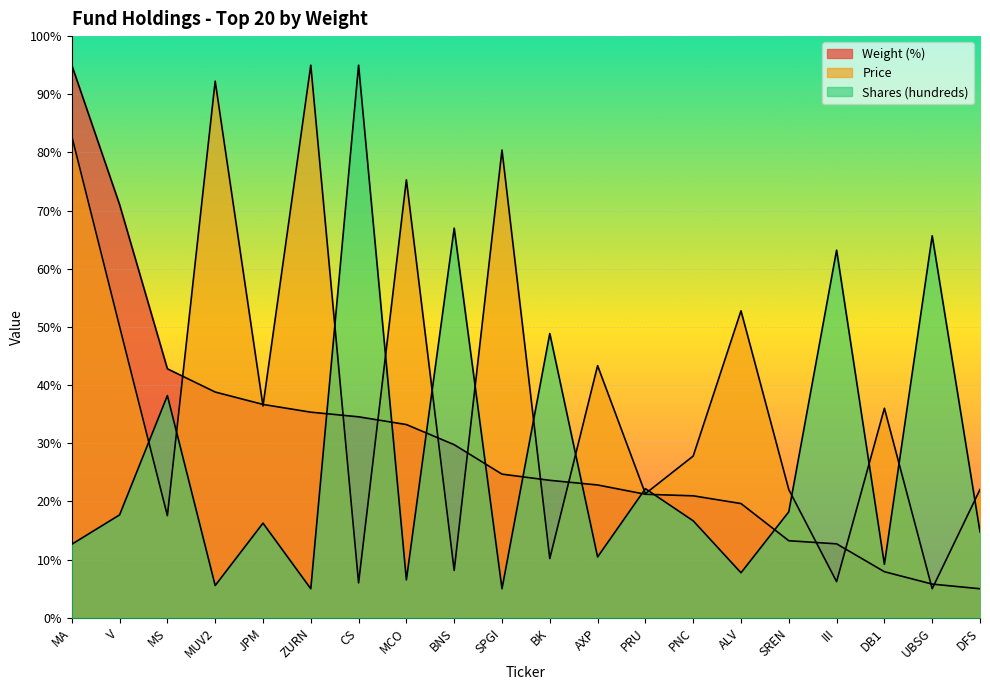

What is the greatest value displayed?

95.0